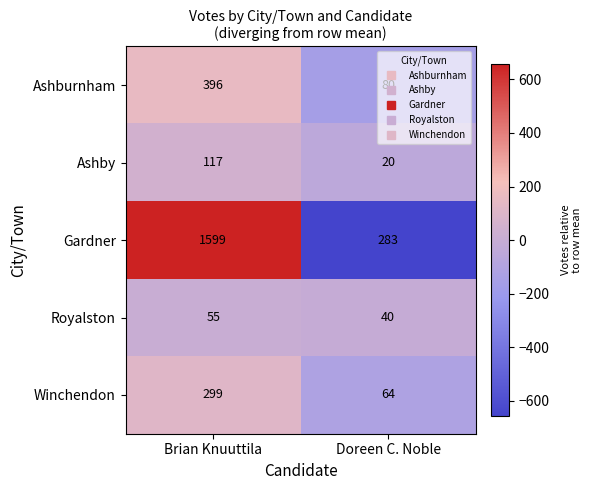

The value of Ashby at Brian Knuuttila is 49. True or false?

False